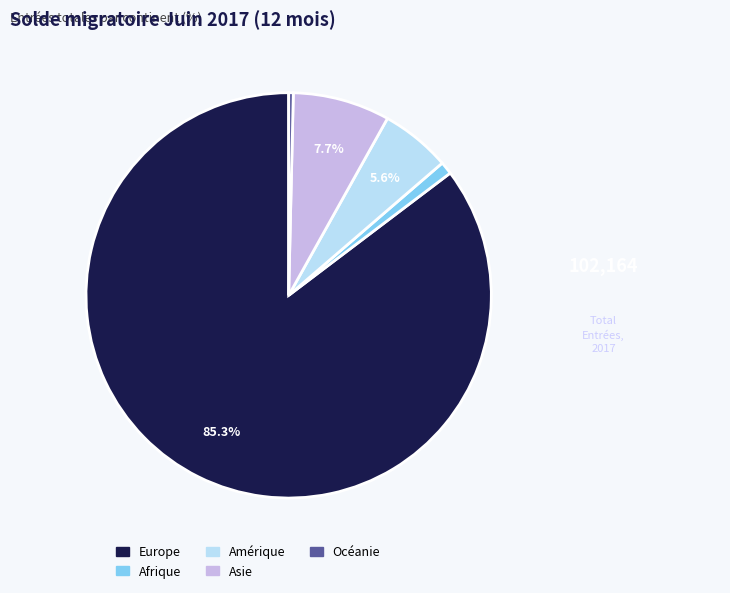

What percentage is NOT represented by Asie?

92.3%